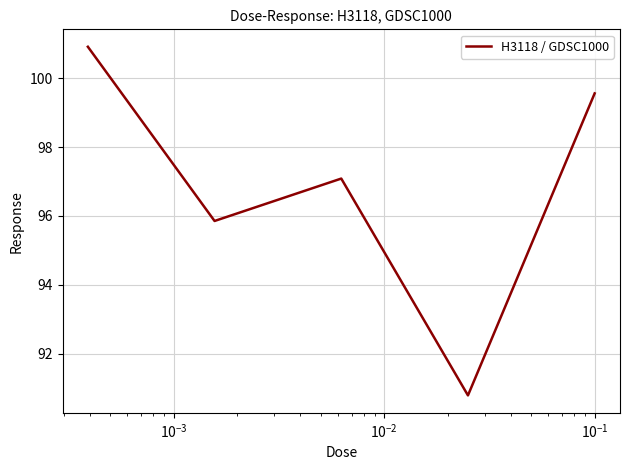

What is the smallest value displayed?

90.8